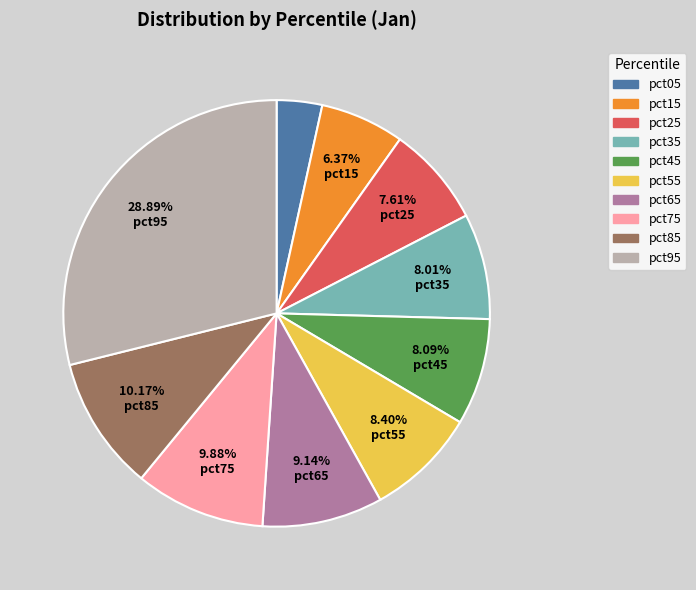

Between pct45 and pct85, which is larger?

pct85